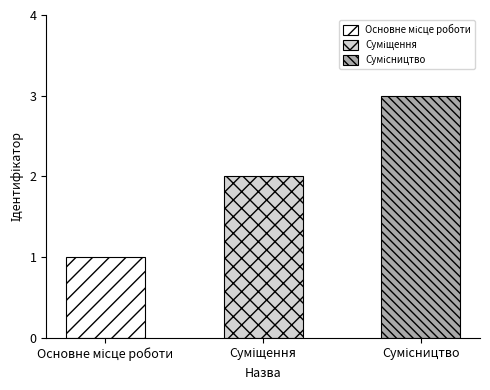

List the labels in order of value, largest first.

Сумісництво, Суміщення, Основне місце роботи